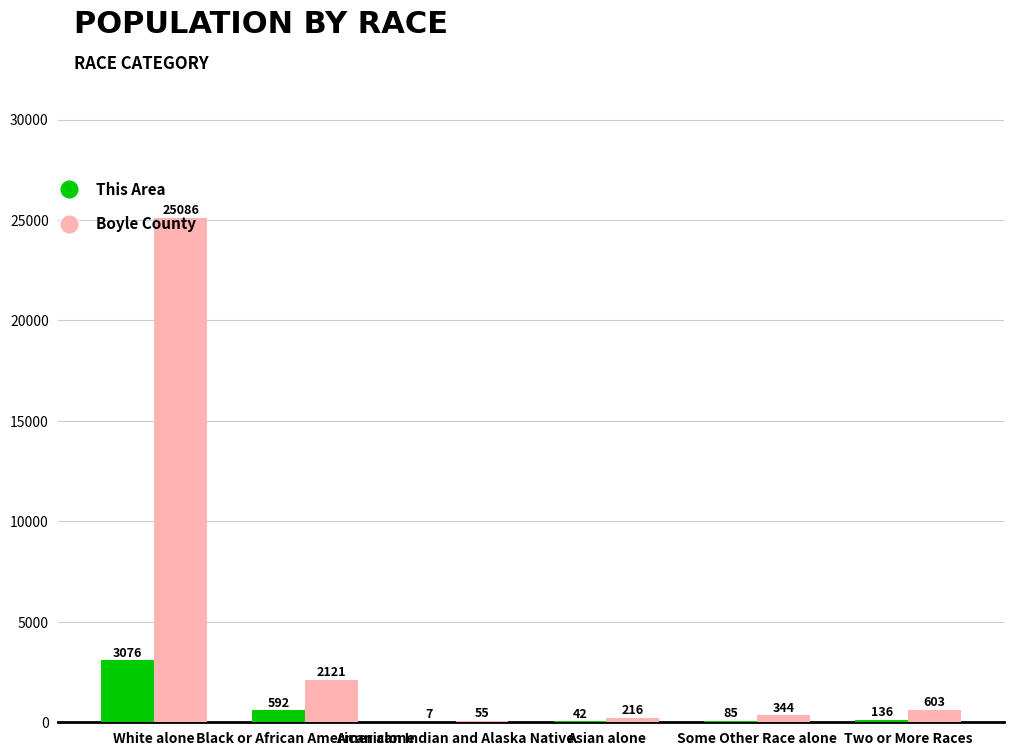

Which series has the largest total across all categories?

Boyle County